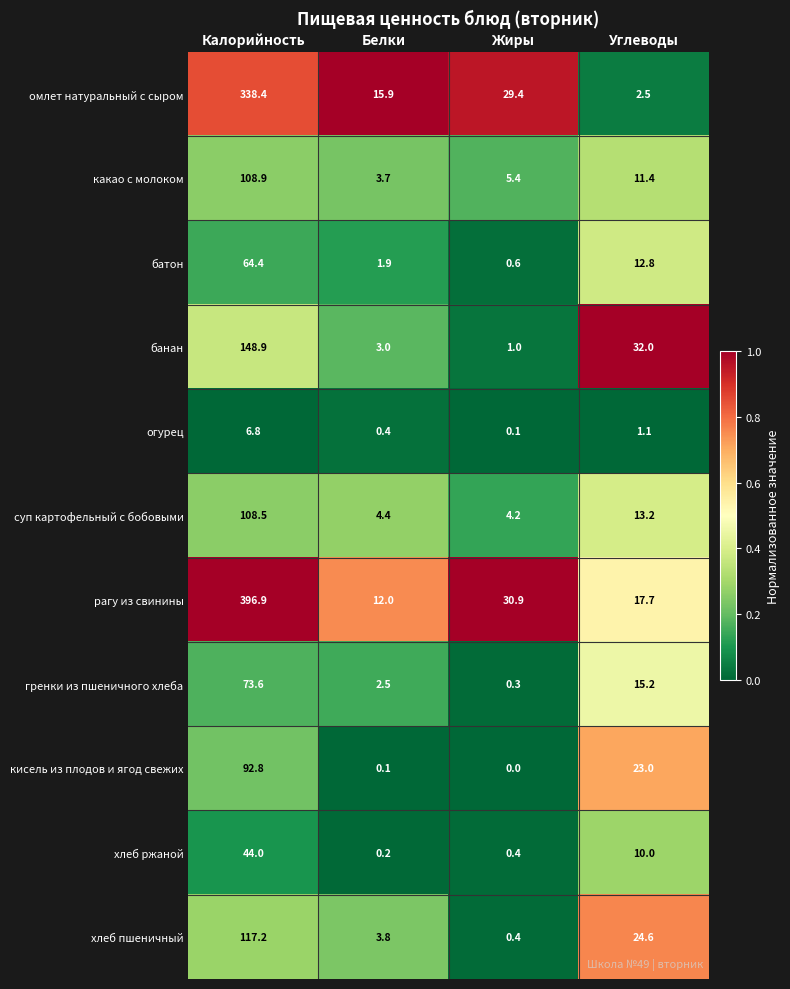

Count the number of categories in the chart.

4